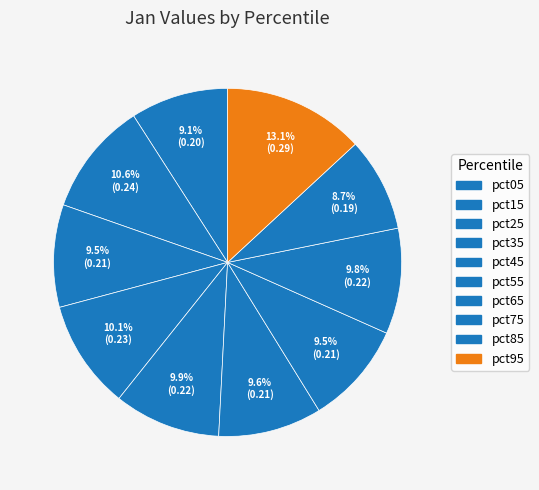

To the nearest percent, what portion does pct45 represent?

10%